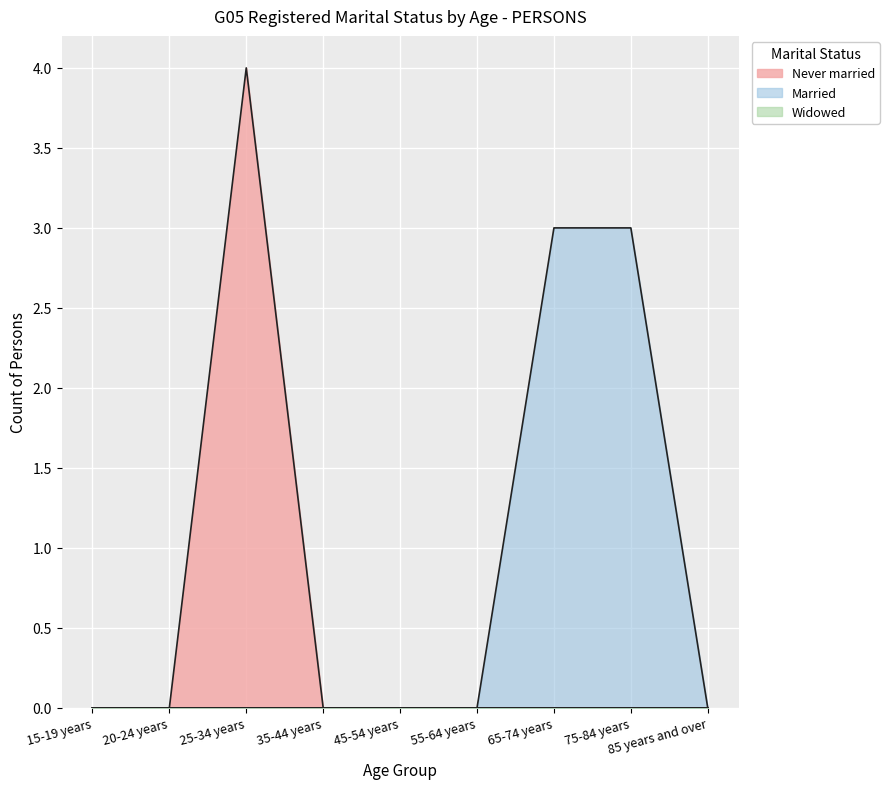

How many data points in Never married are above 0?

1